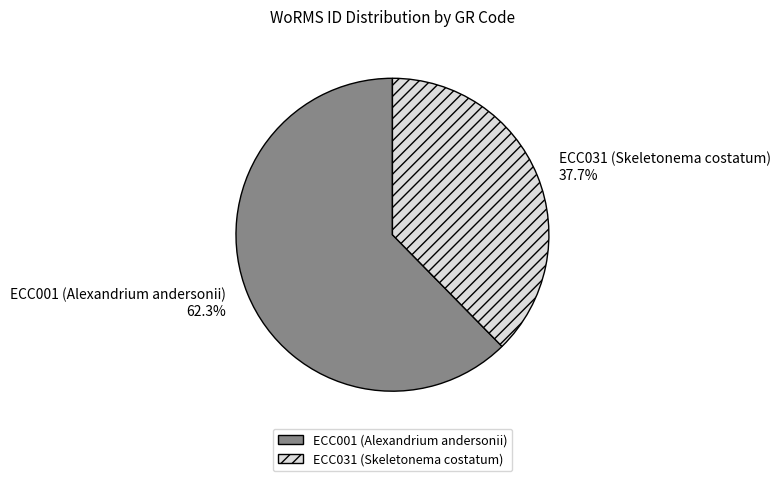

What percentage is the ECC001 (Alexandrium andersonii) slice, to the nearest percent?

62%